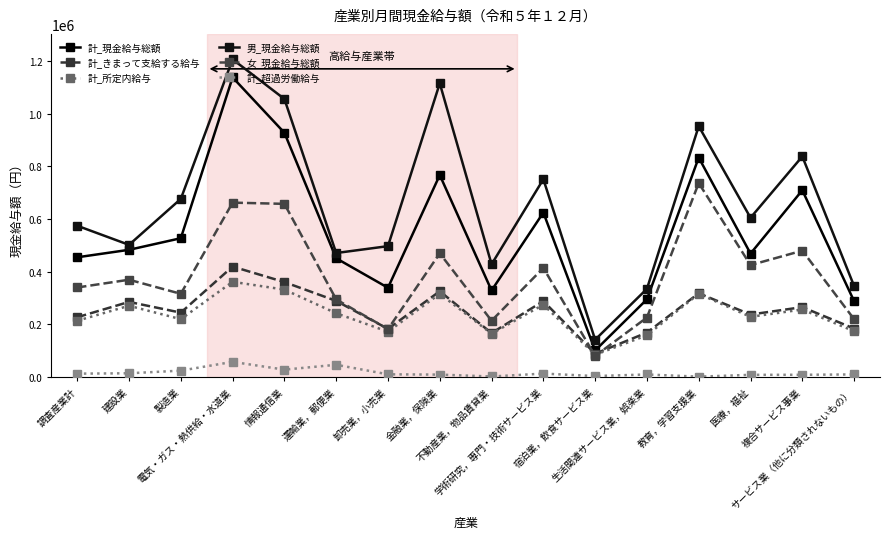

At how many categories does at least one series exceed 646060?

7